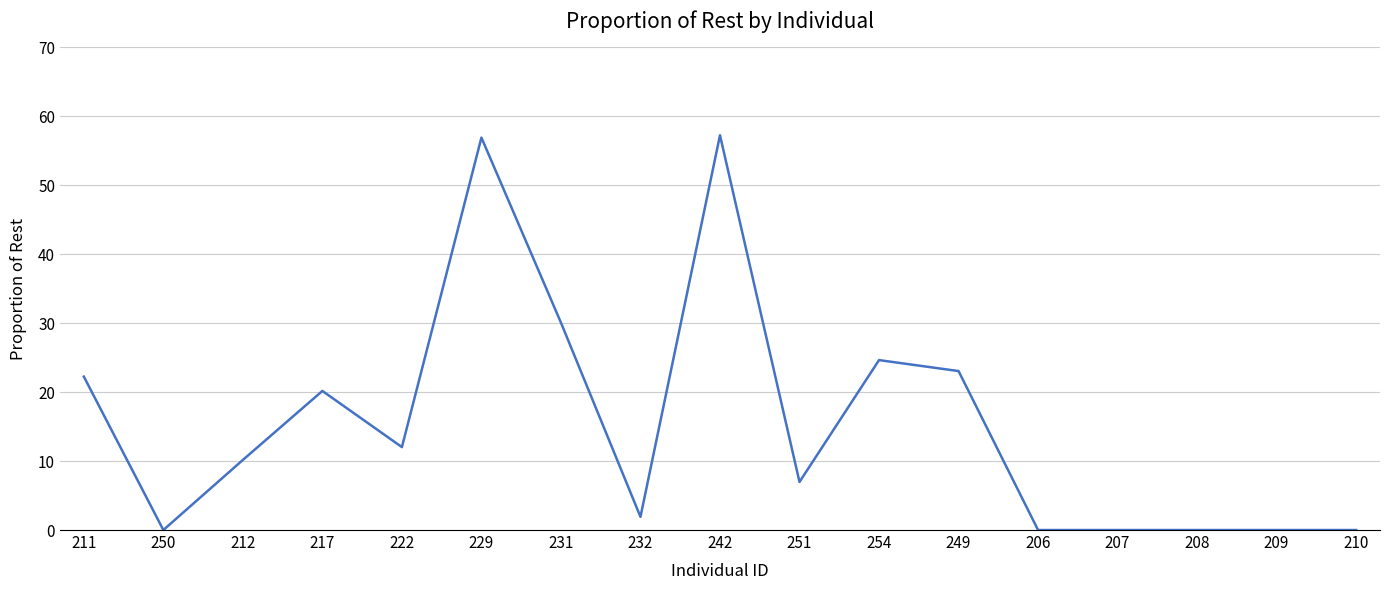

The value at 208 is 0.0. True or false?

True